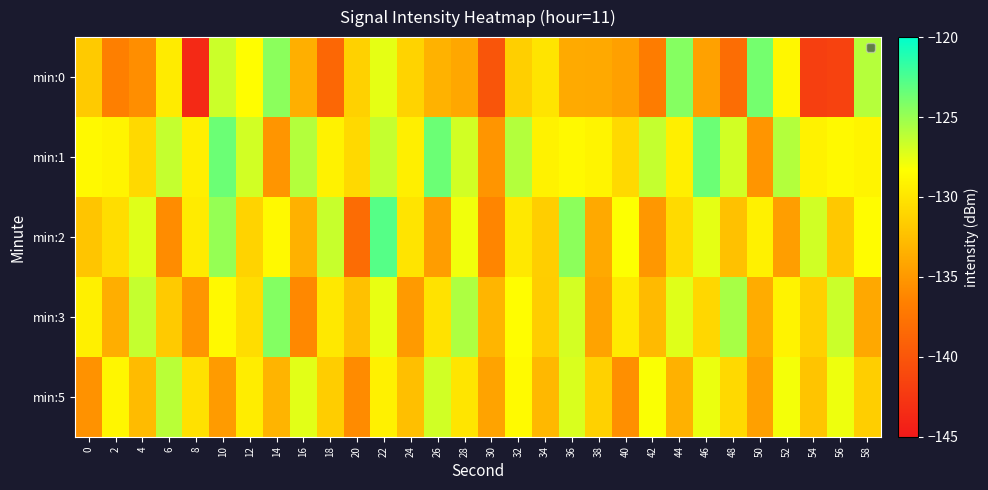

Which series has the largest total across all categories?

min:1